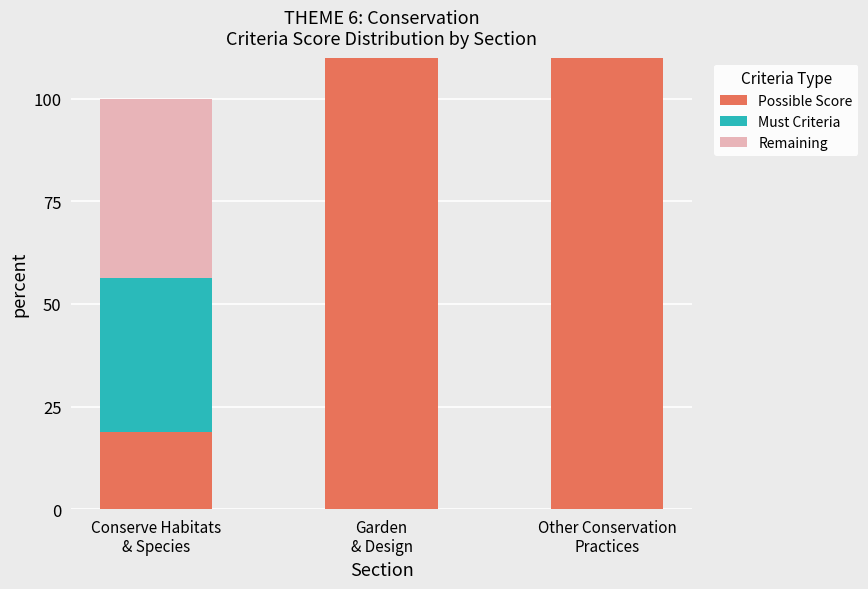

What is the spread (max minus min) of values at Garden
& Design?

1000.0